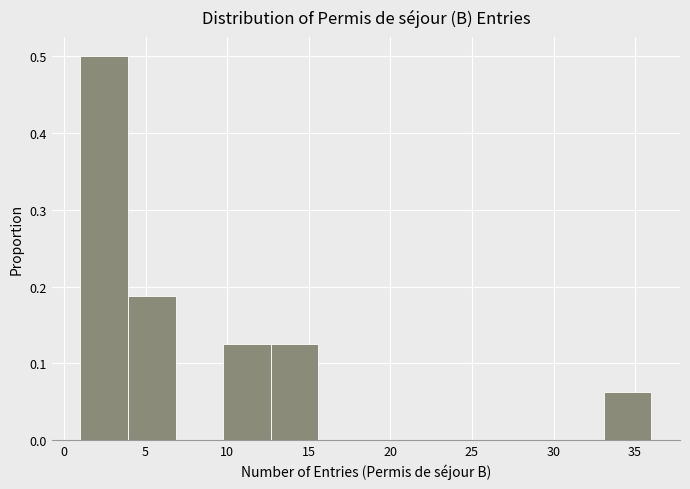

Reading left to right, transcribe this chart: for each bar, give the range it covers on the x-axis and its height. Neither the bar edges nor the heights are printed on the chart, so give them approximately, as read against the axes.

1.0 to 4.0: 0.50
4.0 to 7.0: 0.19
7.0 to 10.0: 0
10.0 to 12.5: 0.13
12.5 to 15.5: 0.13
15.5 to 18.5: 0
18.5 to 21.5: 0
21.5 to 24.5: 0
24.5 to 27.5: 0
27.5 to 30.0: 0
30.0 to 33.0: 0
33.0 to 36.0: 0.06